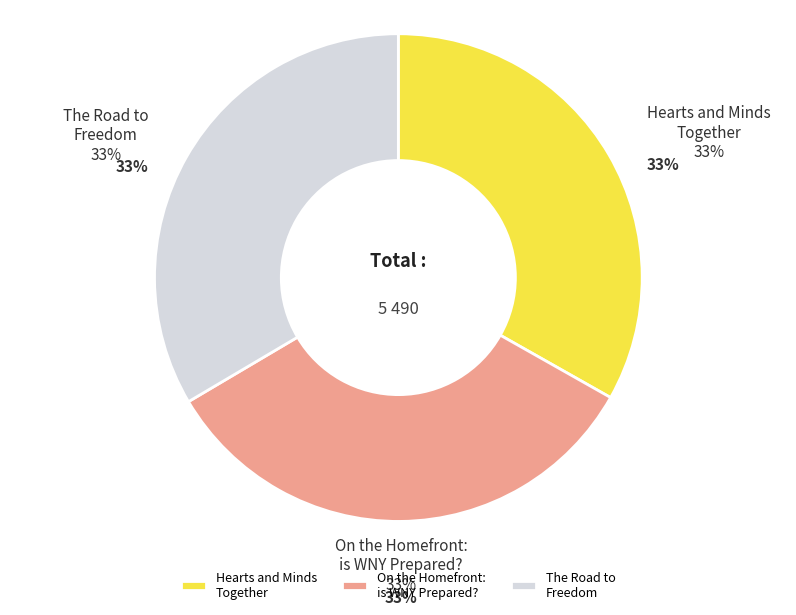

Rank the categories by value from lowest to highest.

Hearts and Minds
Together, On the Homefront:
is WNY Prepared?, The Road to
Freedom